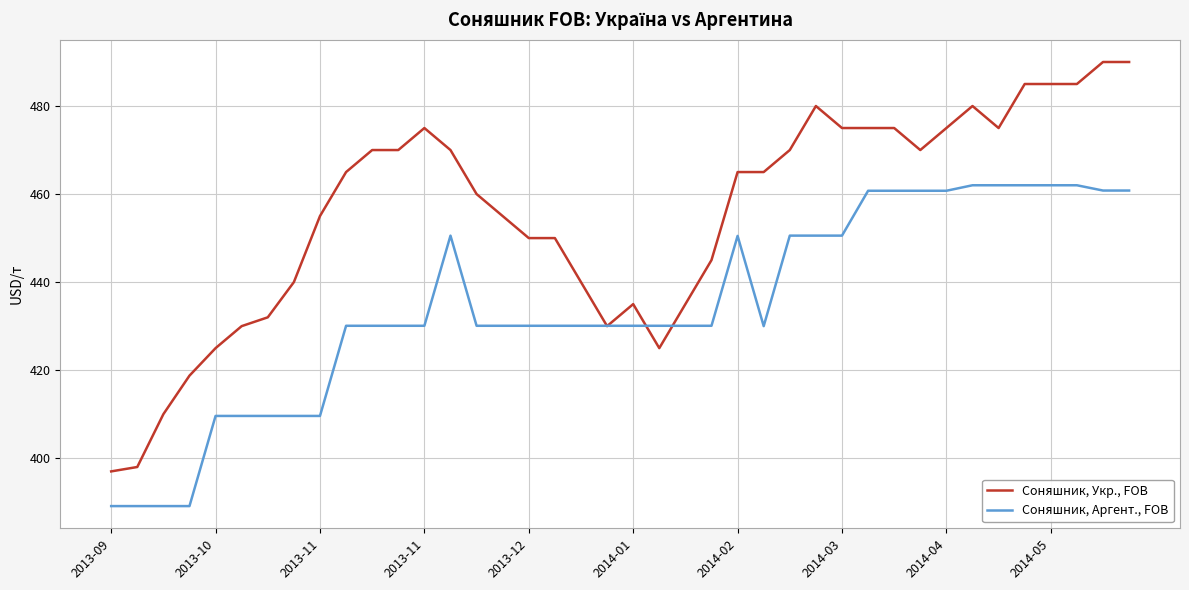

Which series has the largest total across all categories?

Соняшник, Укр., FOB